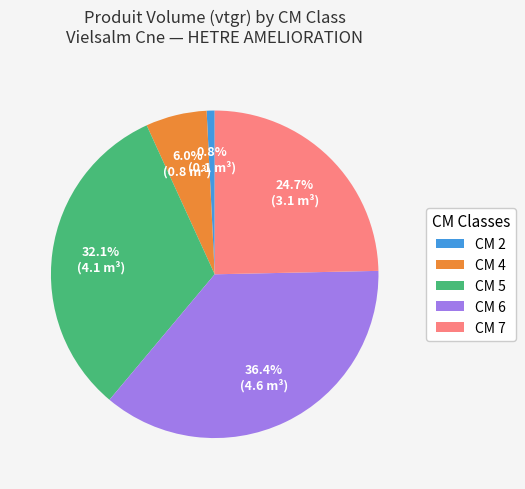

How much of the chart is everything except CM 6?

63.6%